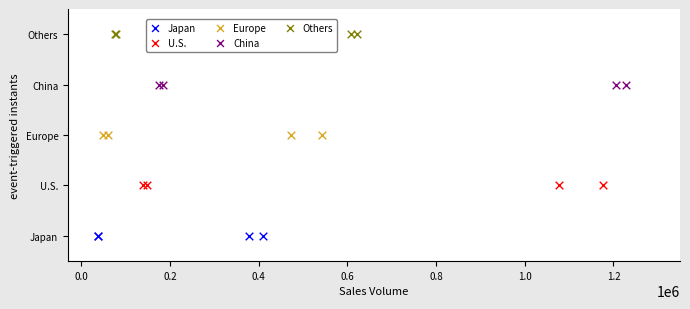

What are all the series names shown in the legend?

Japan, U.S., Europe, China, Others